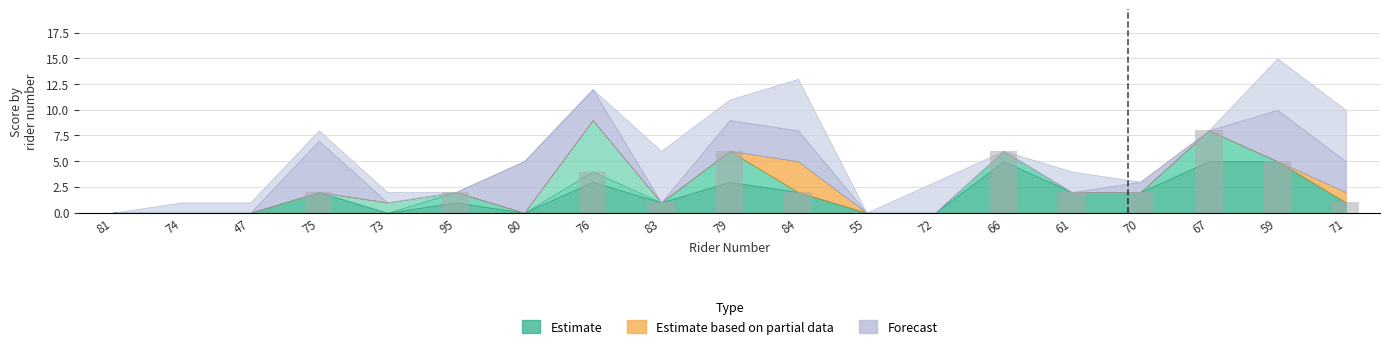

Count the number of categories in the chart.

19